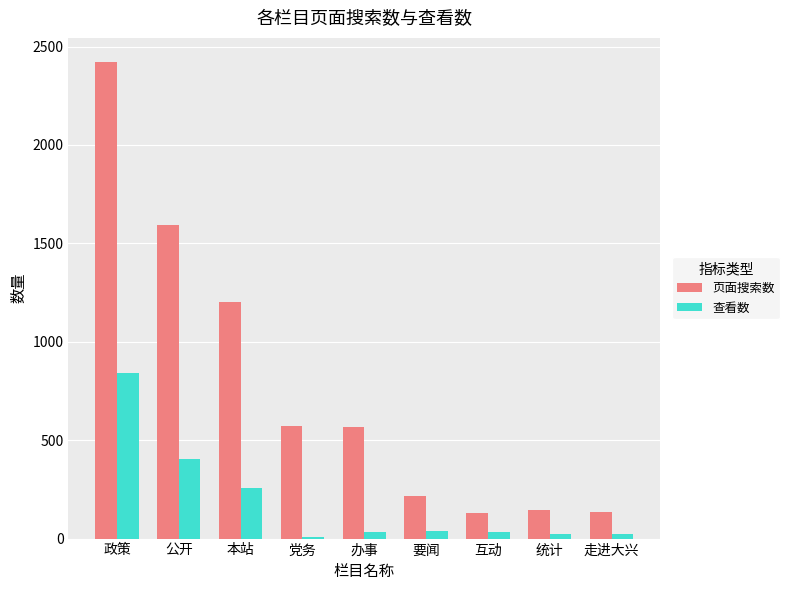

How many categories are shown in the chart?

9